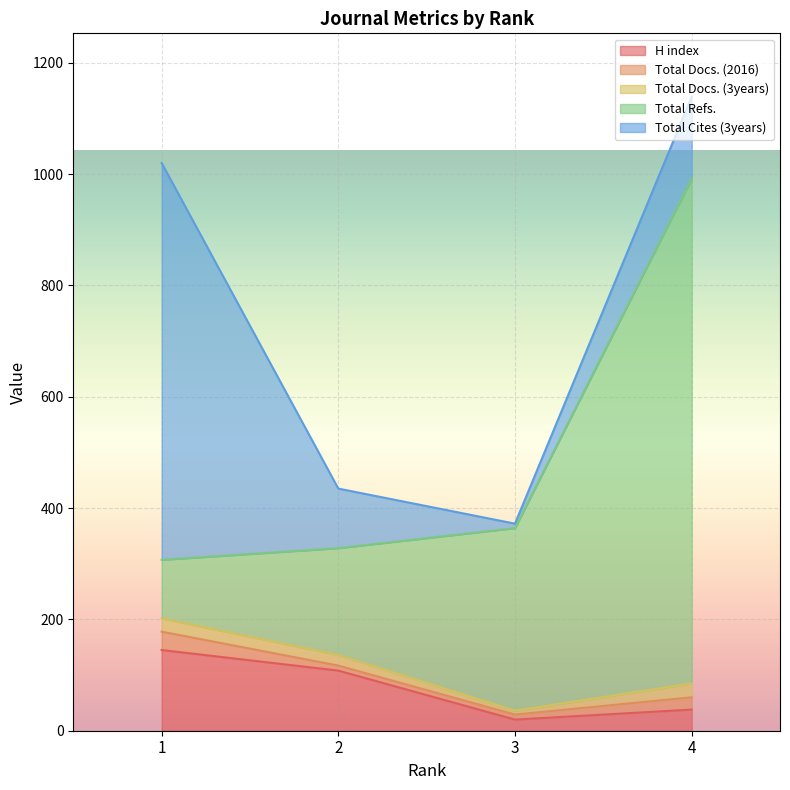

How many lines are shown in the chart?

5